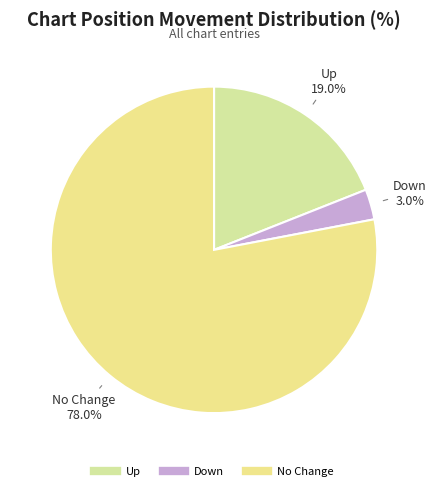

Count the number of slices in the pie.

3